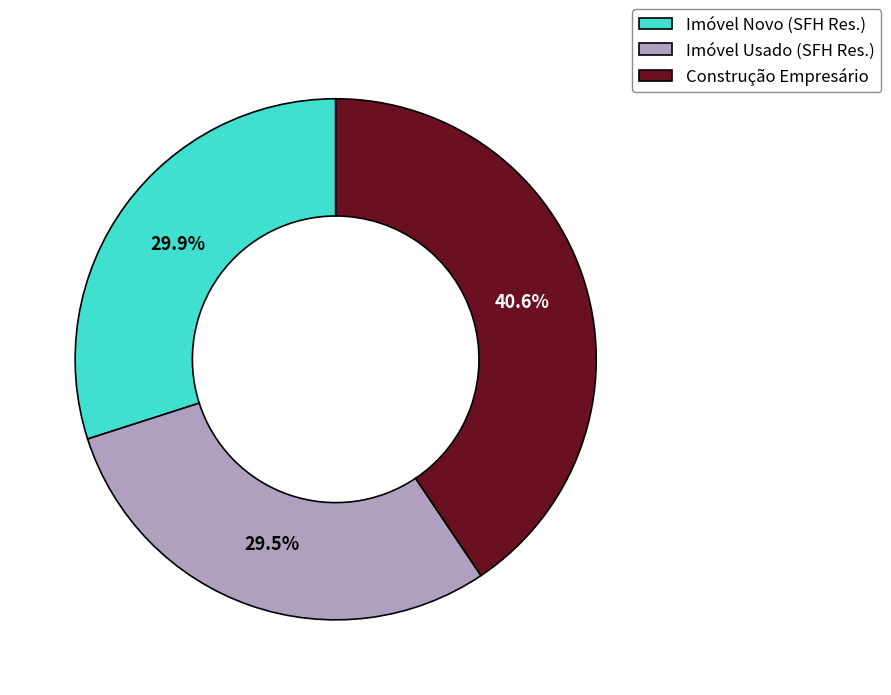

Which slice is the largest?

Construção Empresário